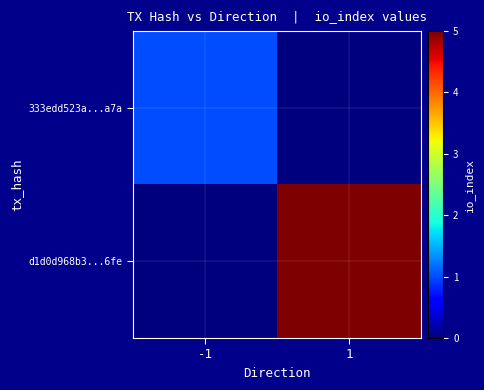

Reading left to right, extract all data points from this chart.

333edd523a...a7a: -1=1	1=0
d1d0d968b3...6fe: -1=0	1=5